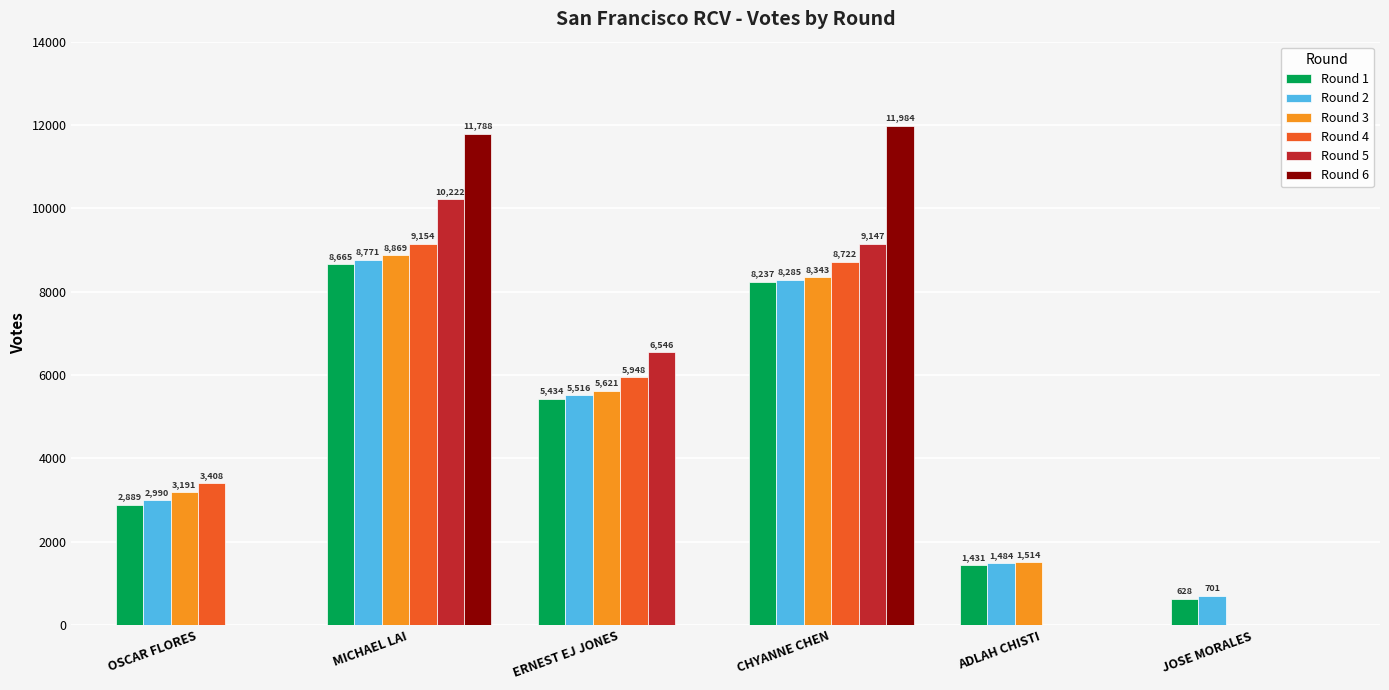

What is the highest value of the Round 4 series?

9154